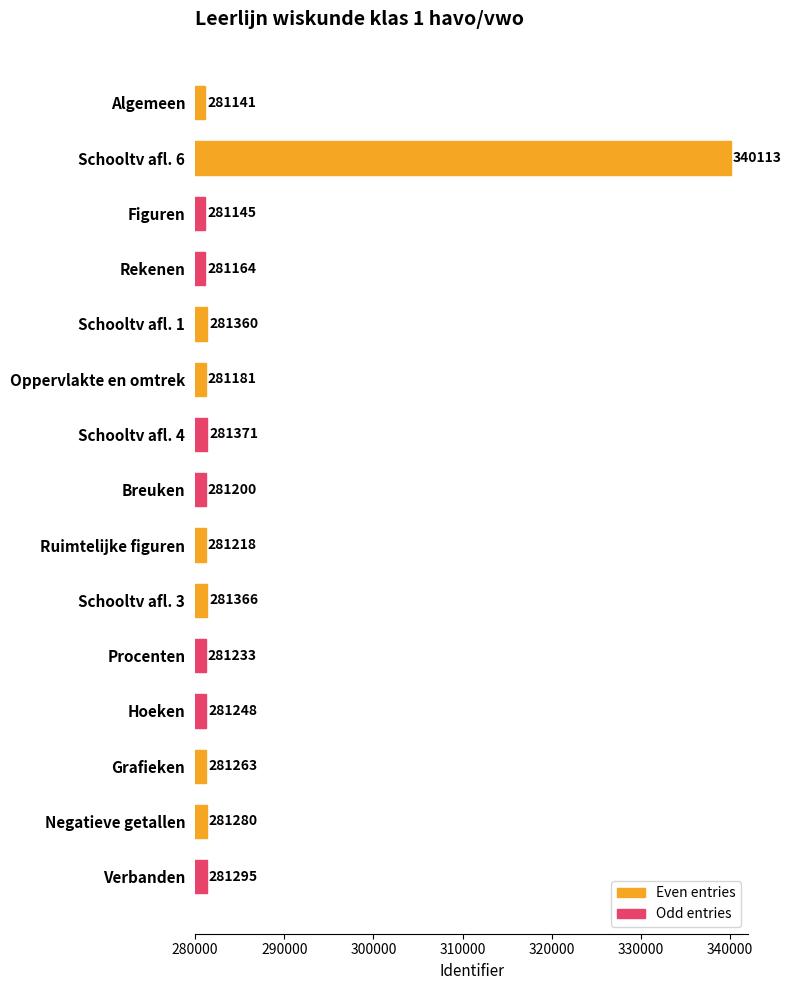

What is the minimum value shown in the chart?

281141